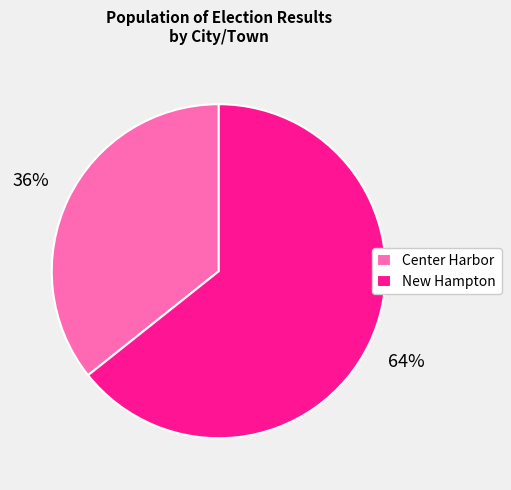

Does Center Harbor account for over 50% of the chart?

No